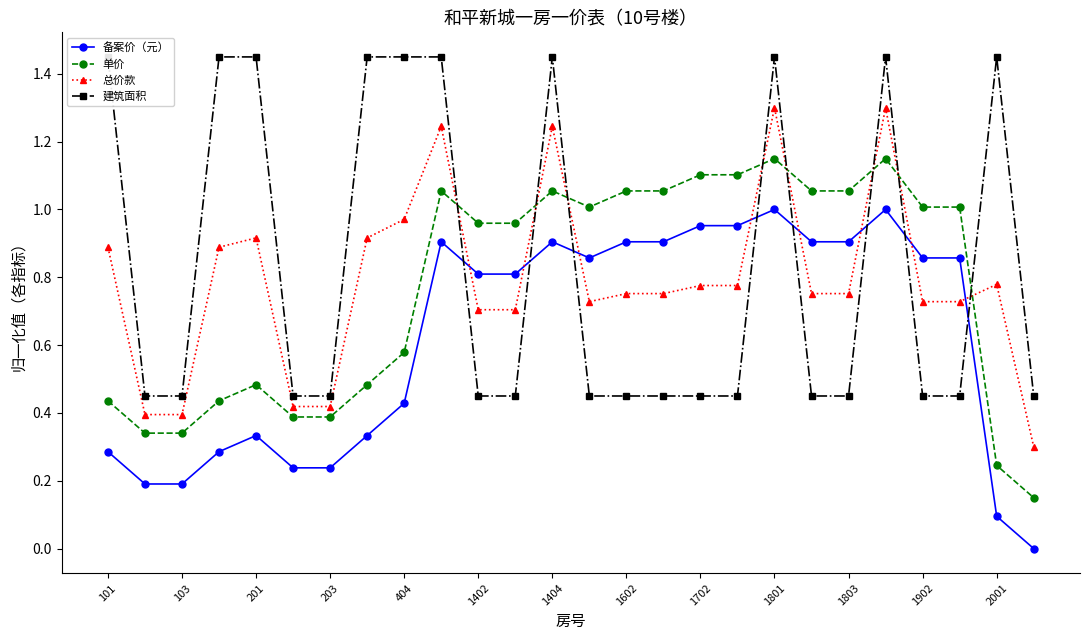

The value of 备案价（元） at 101 is 0.3. True or false?

True